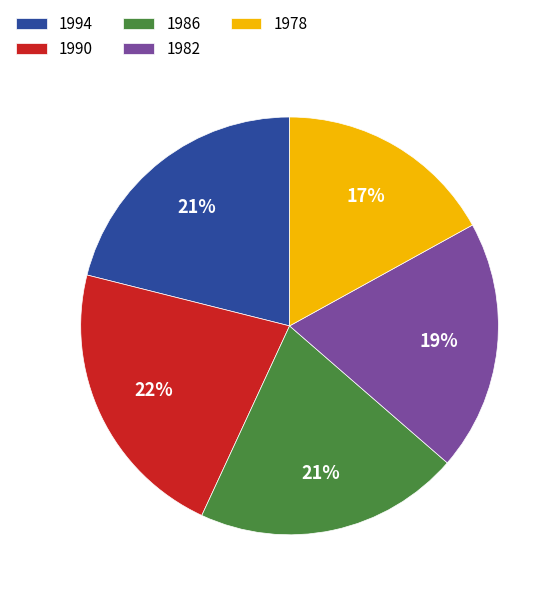

Does any single category account for the majority?

No